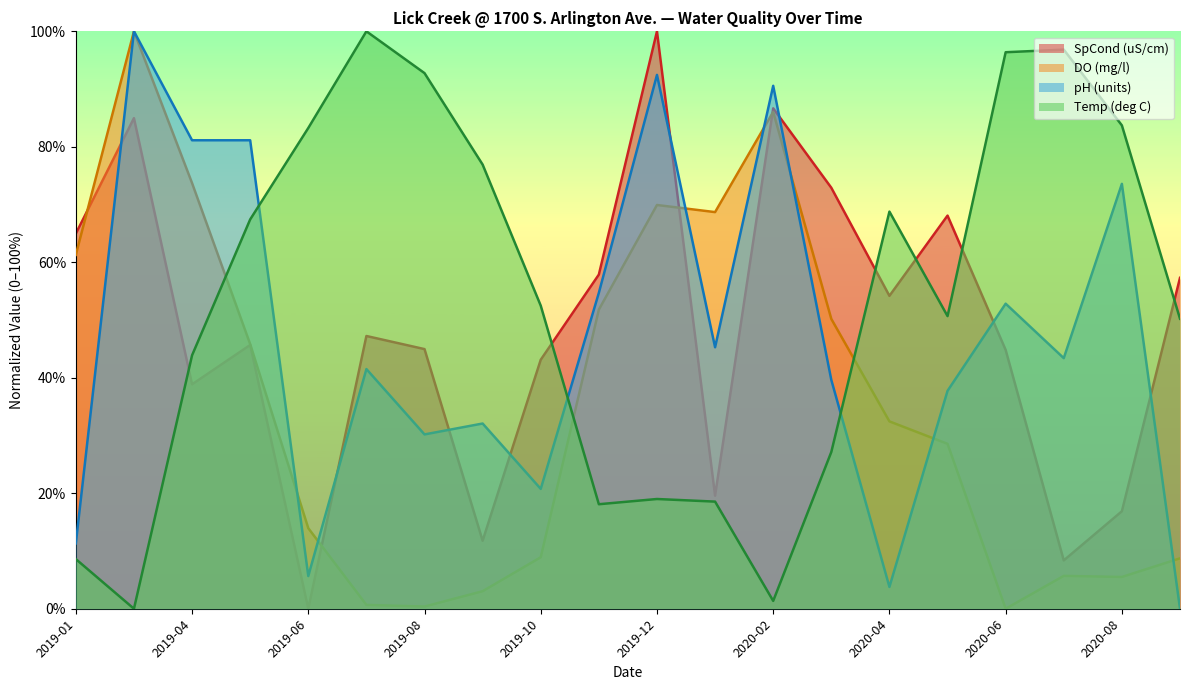

Between 2019-07 and 2020-02, which series saw the biggest shift?

Temp (deg C)